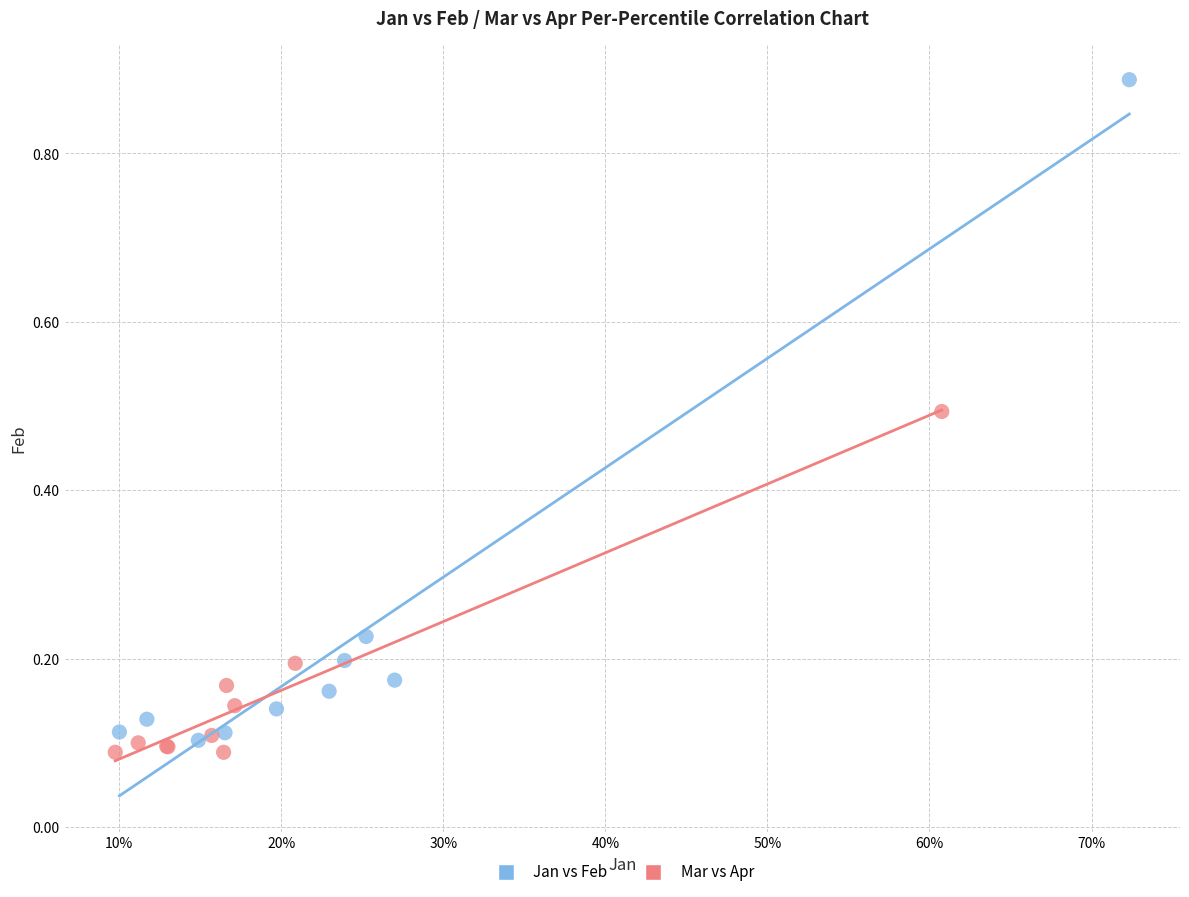

Which series contains the highest Y value?

Jan vs Feb